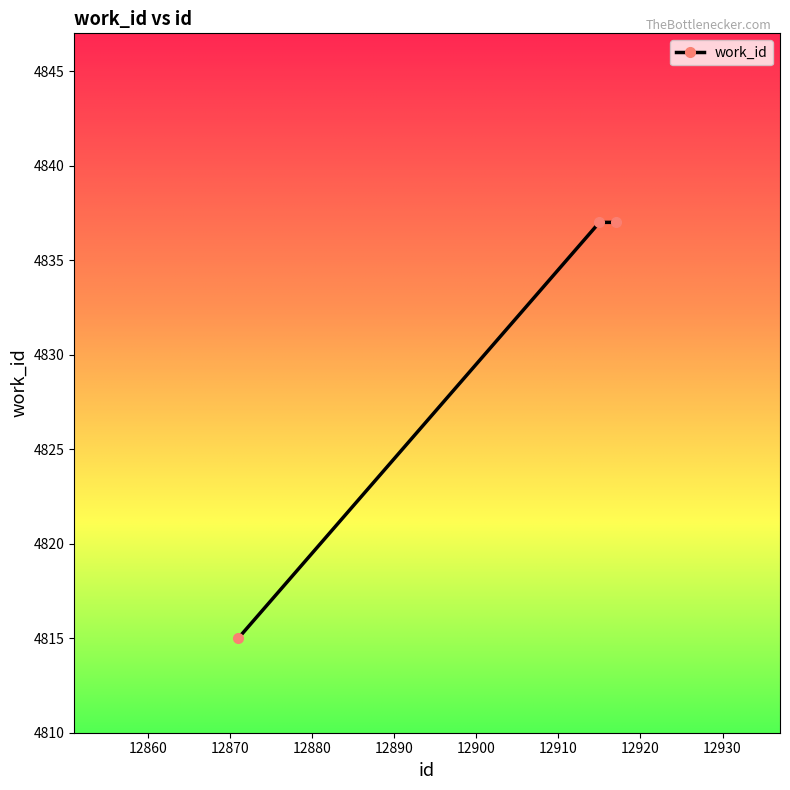

What is the minimum value shown in the chart?

4815